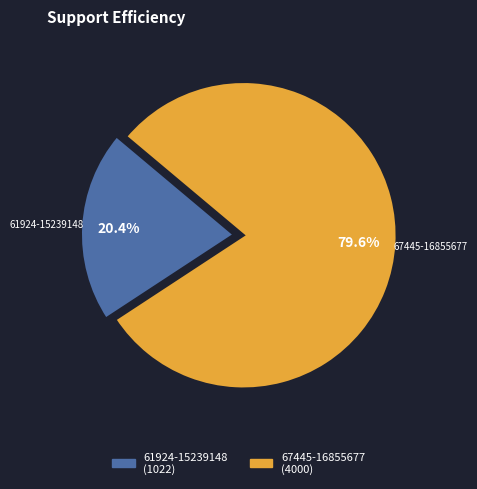

Which category accounts for the majority?

67445-16855677